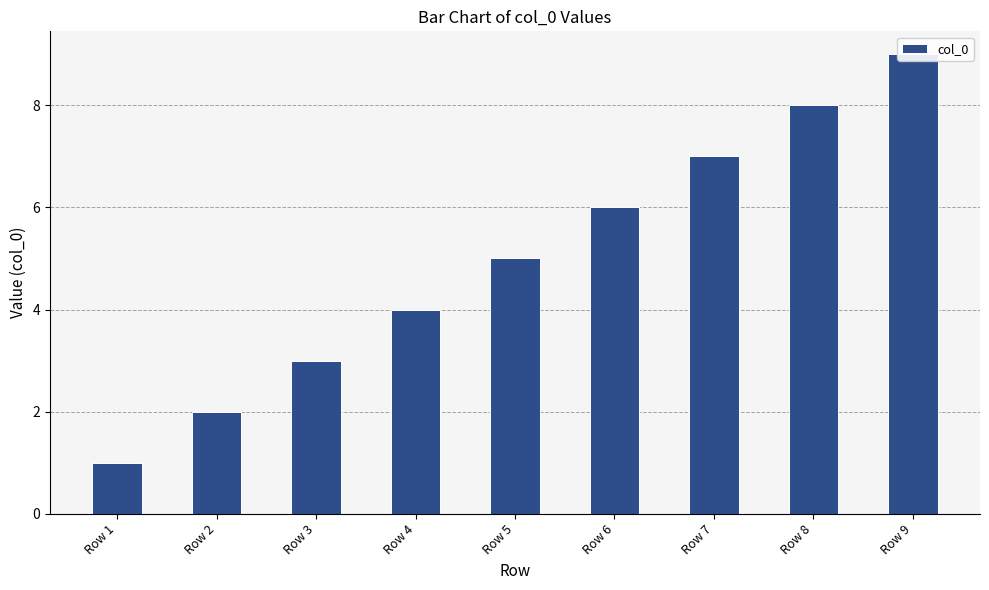

Between Row 4 and Row 1, which is larger?

Row 4